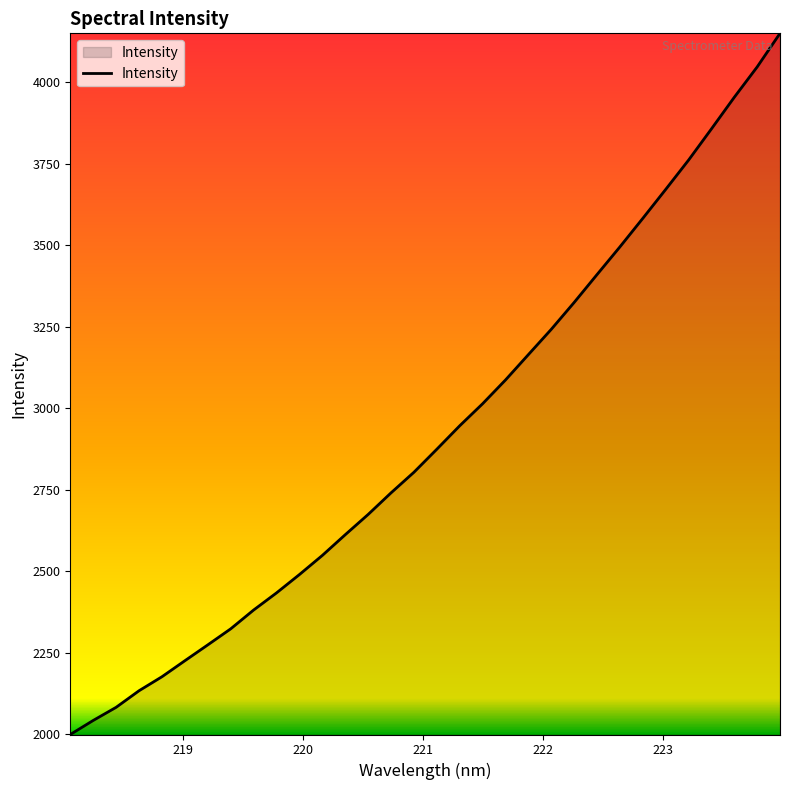

How many lines are shown in the chart?

1